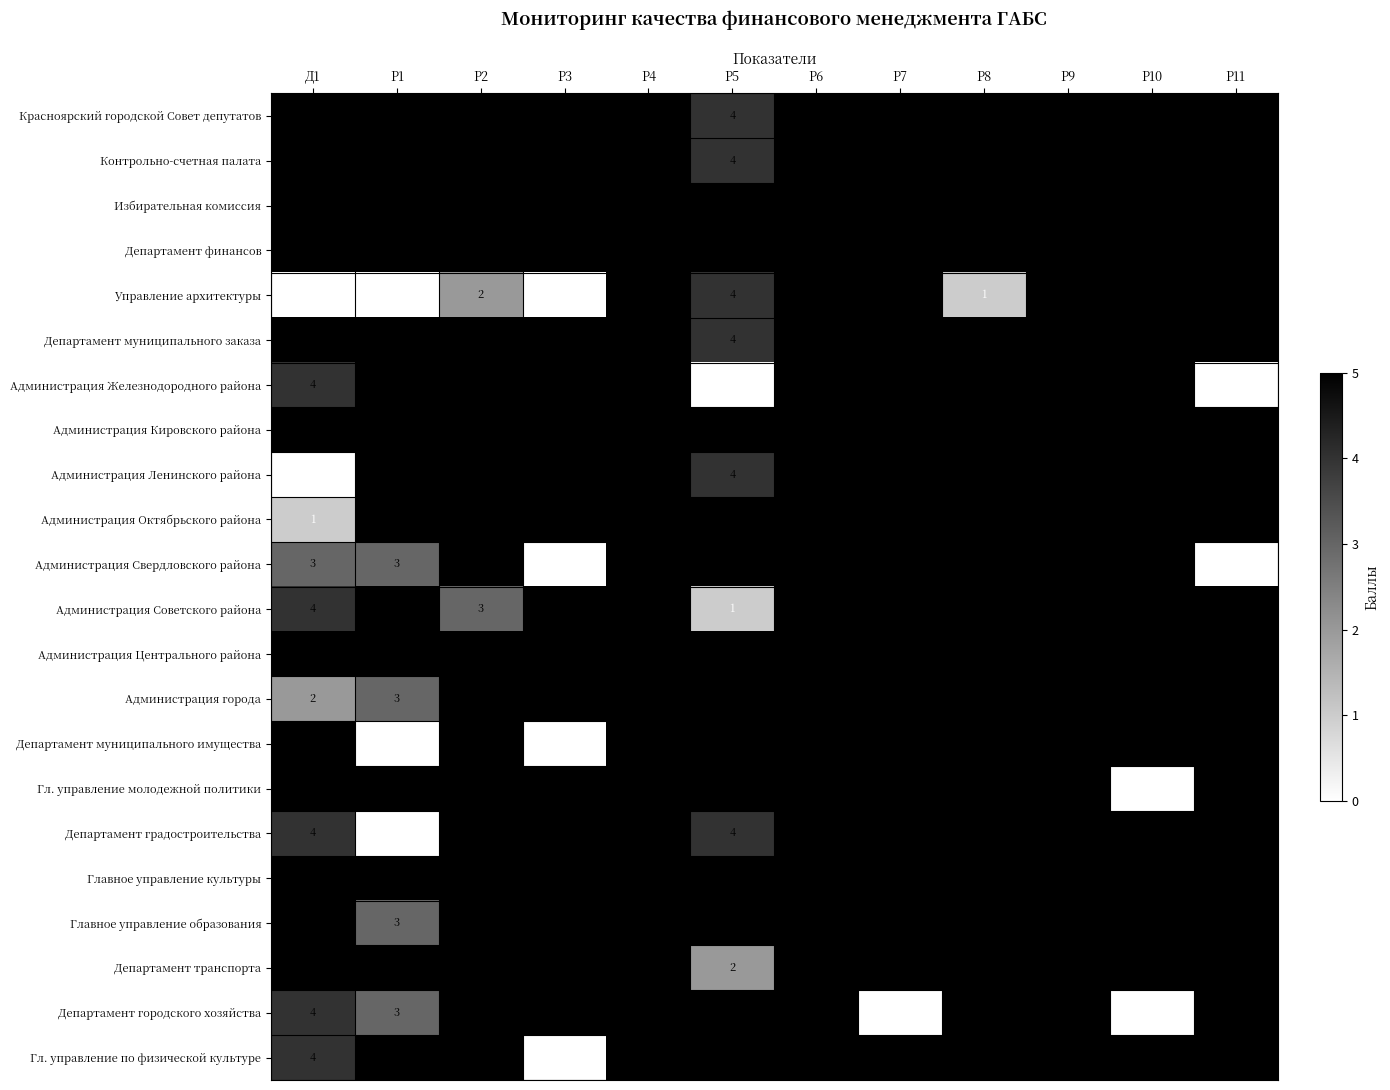

How many Администрация города values are between 5 and 6?

10